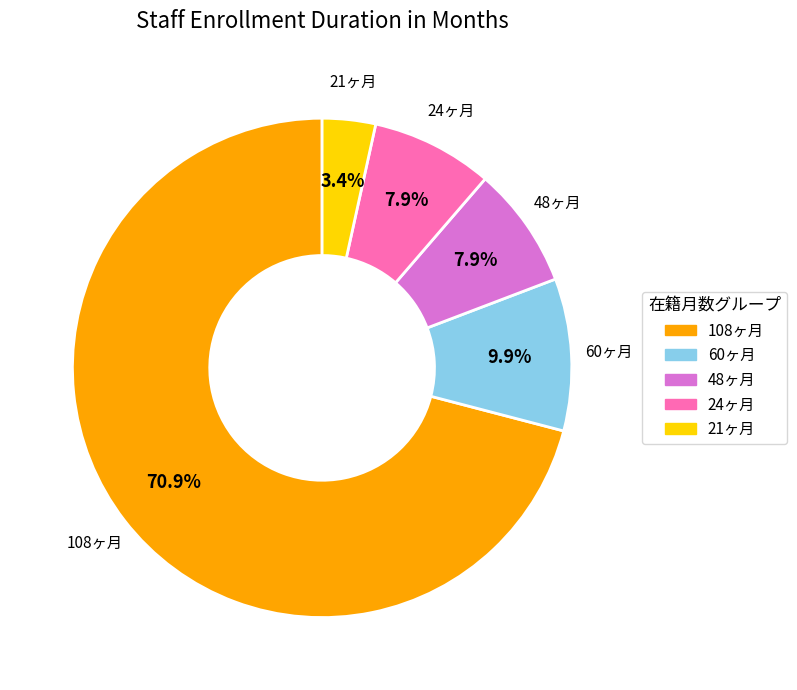

Does any single category account for the majority?

Yes